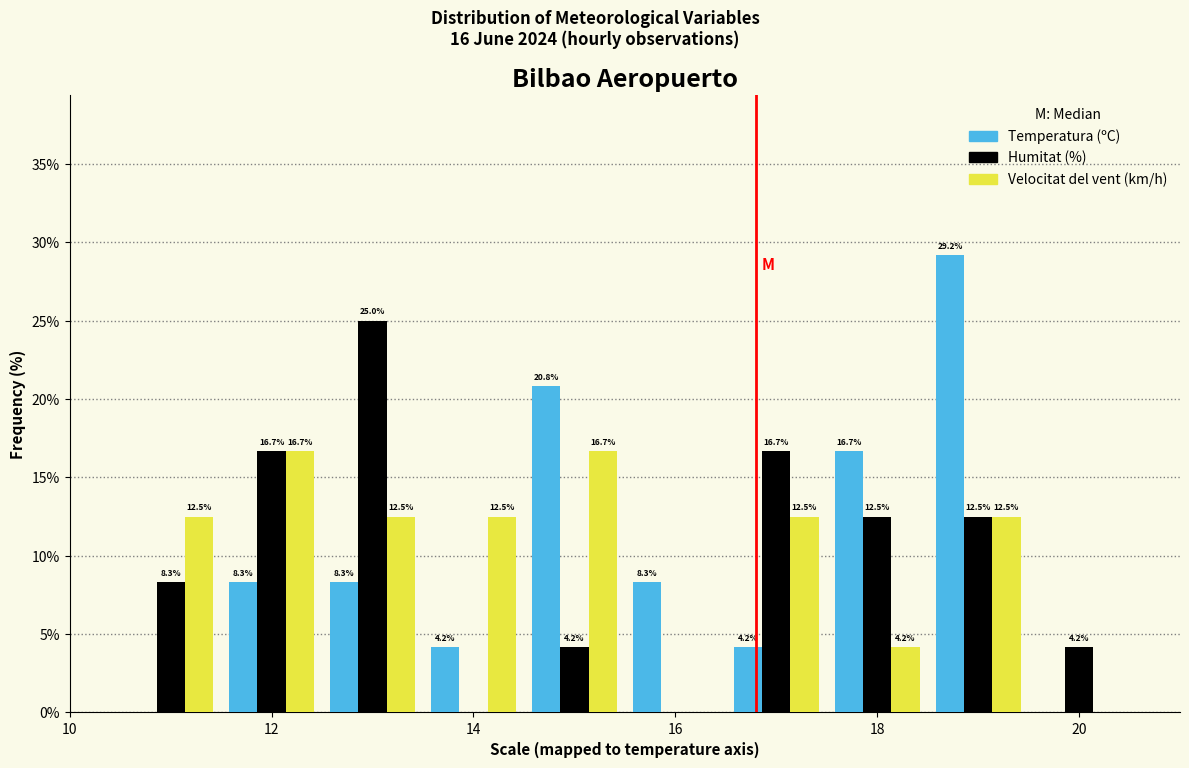

In the Humitat (%) series, which range on the x-axis has the tallest bar?

12.5 to 13.5